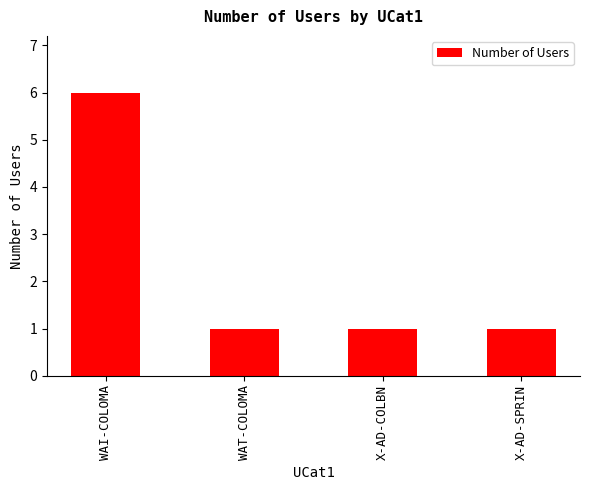

The chart shows a value of 8 at WAI-COLOMA. True or false?

False